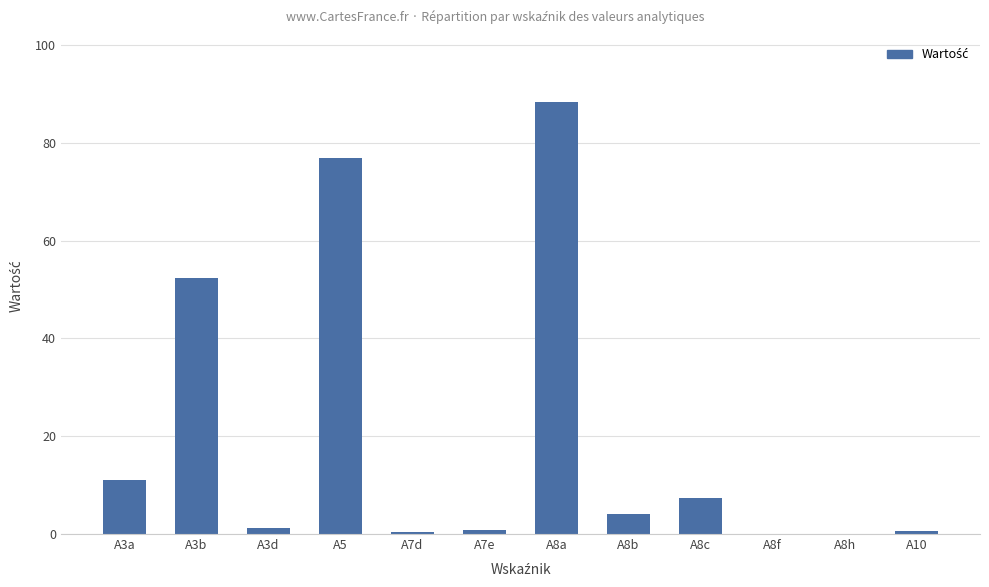

What is the sum of all values?

243.3